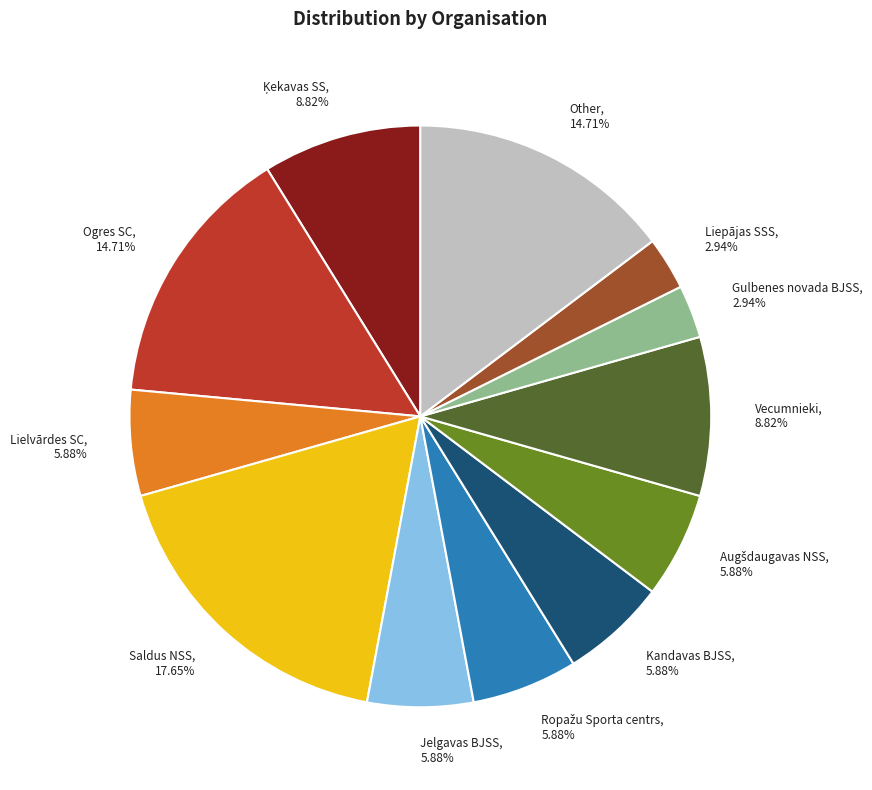

Between Vecumnieki and Jelgavas BJSS, which is larger?

Vecumnieki